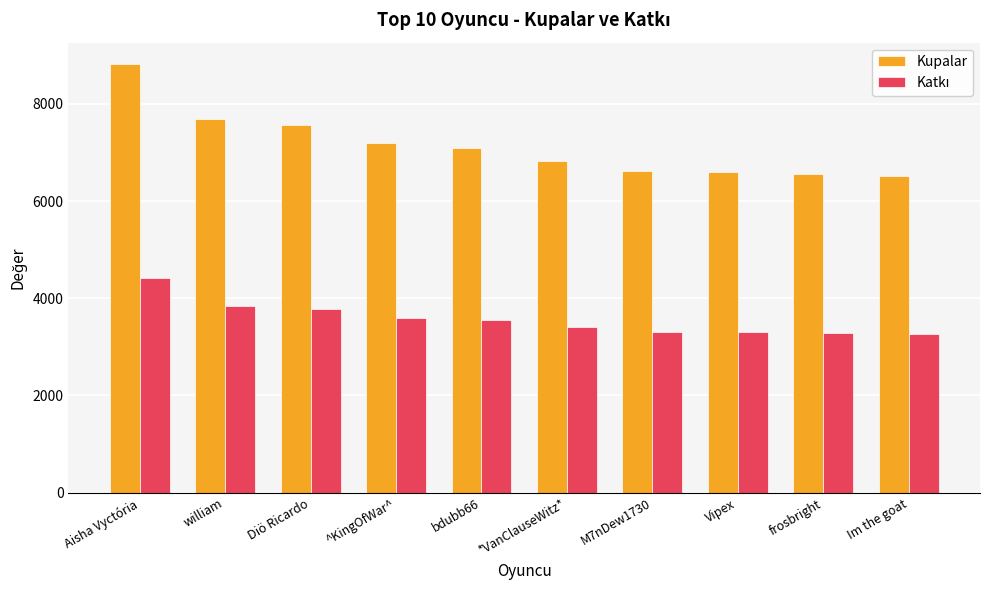

Which series changed the most between Diö Ricardo and M7nDew1730?

Kupalar